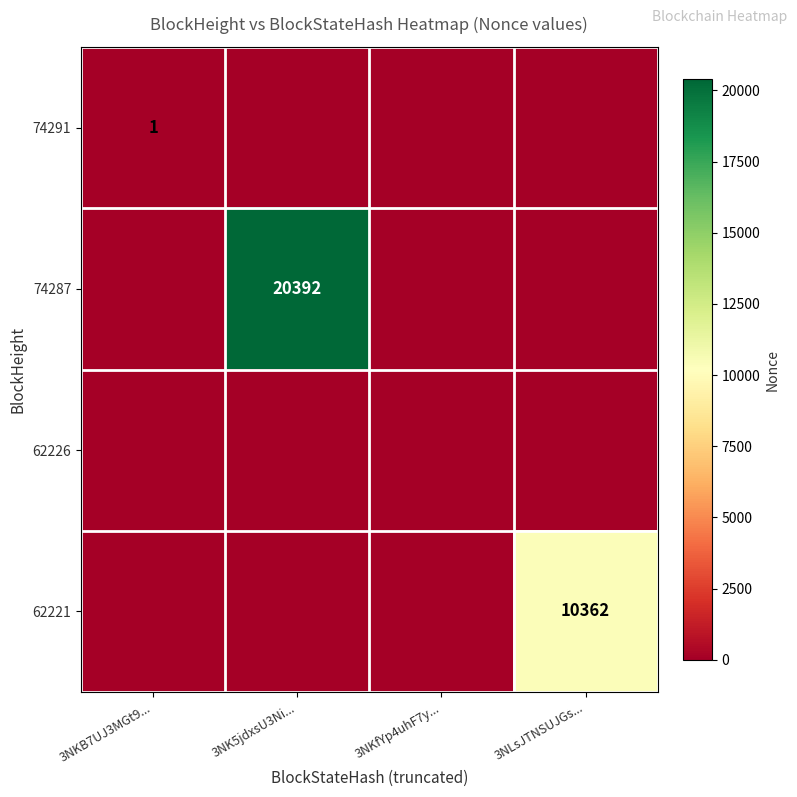

At which category is the sum across all series the highest?

3NK5jdxsU3Ni...